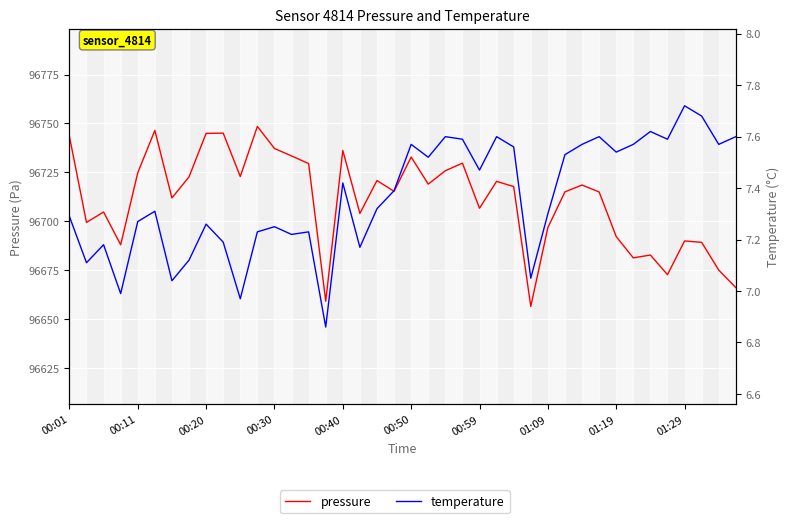

True or false: pressure and temperature cross at least once.

False